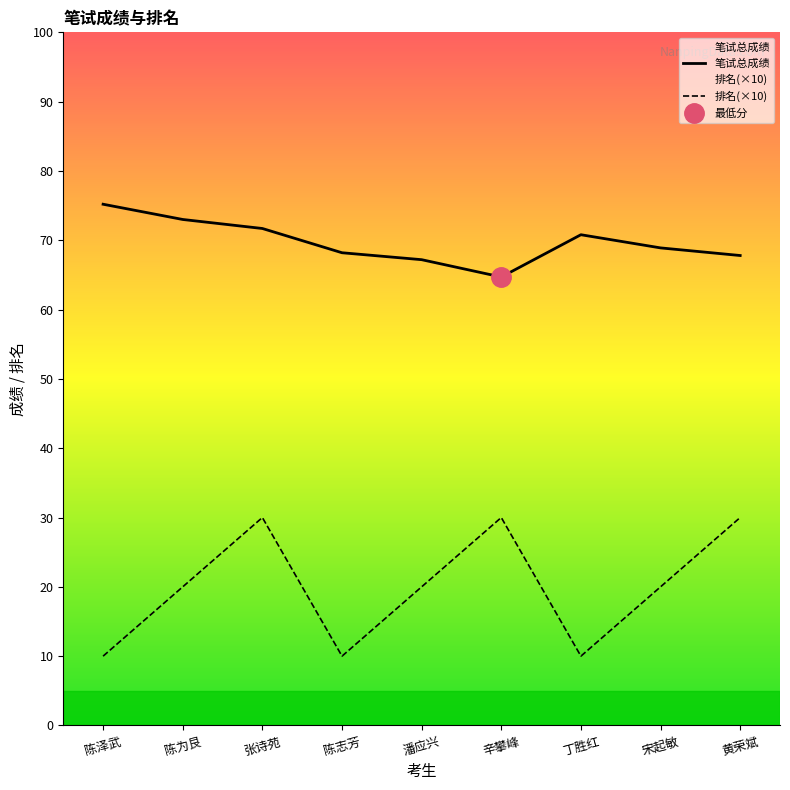

Which category has the highest value in the 排名(×10) series?

张诗苑